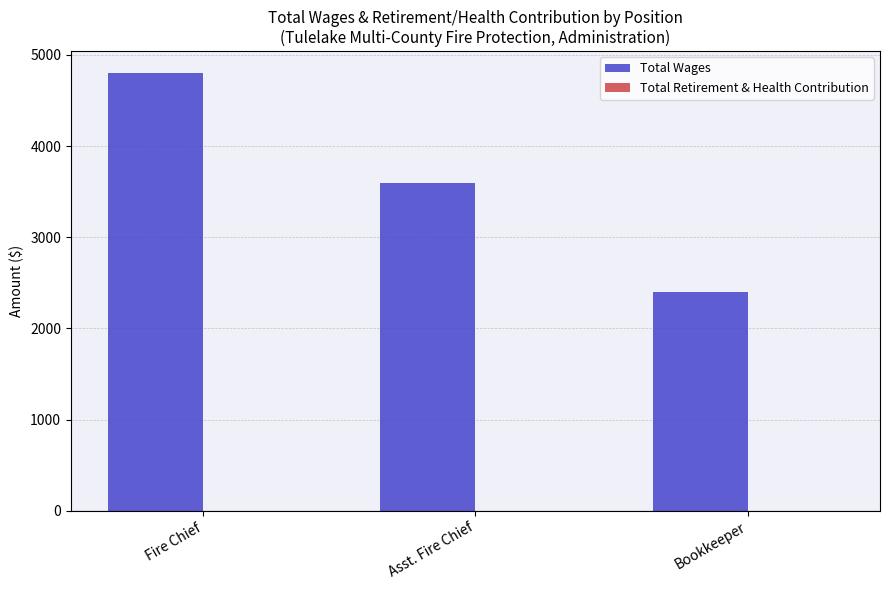

Rank the categories by value from lowest to highest.

Bookkeeper, Asst. Fire Chief, Fire Chief